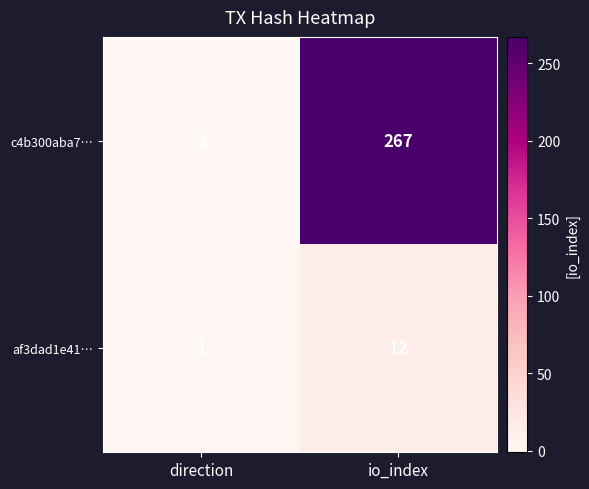

What is the sum of the c4b300aba7… values at io_index and direction?

266